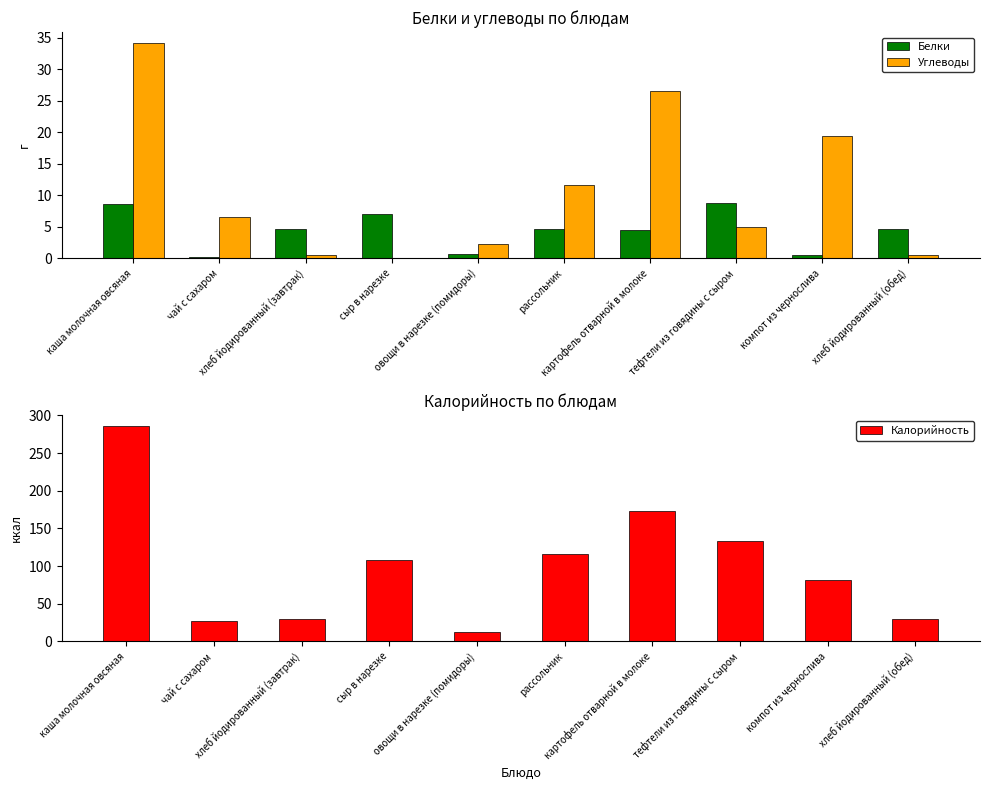

Reading right to left, what are all the values shown in this chart?

Белки: 4.6	0.5	8.7	4.5	4.6	0.7	7.0	4.6	0.2	8.6
Углеводы: 0.5	19.4	4.9	26.5	11.6	2.3	0.0	0.5	6.5	34.2
Калорийность: 29.5	81.3	133.1	173.7	116.1	12.8	107.5	29.5	26.8	285.8